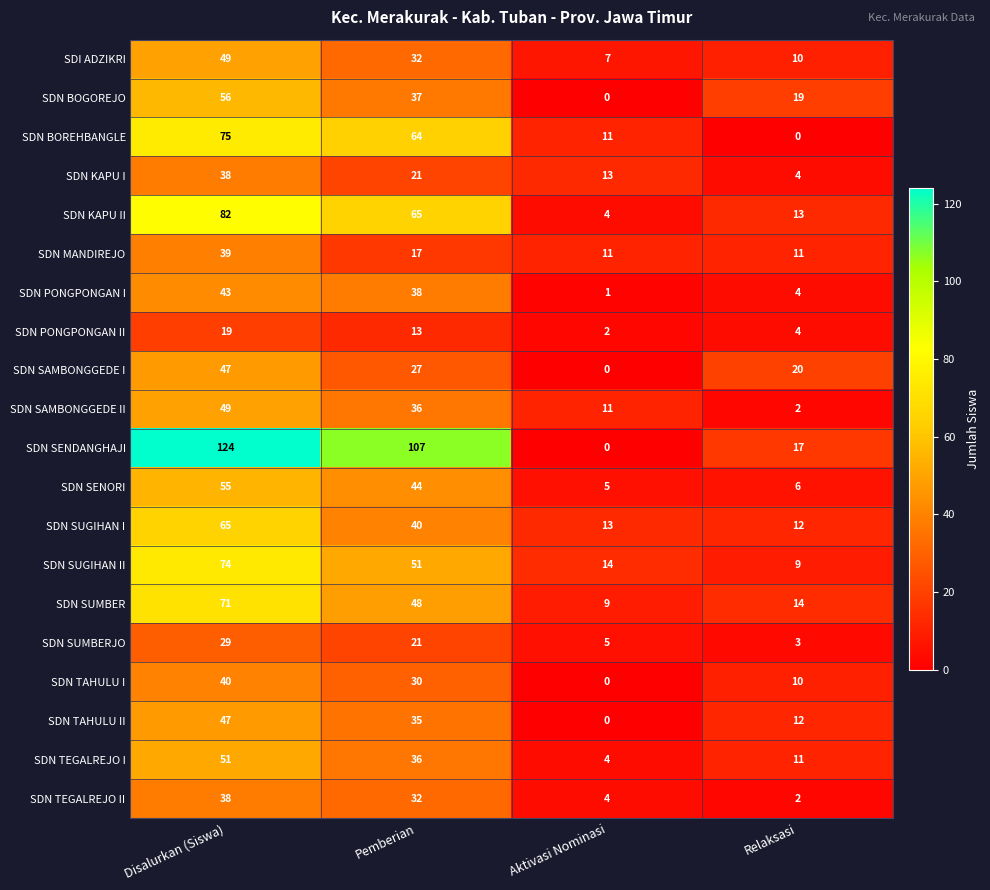

Count the number of data series in this chart.

20